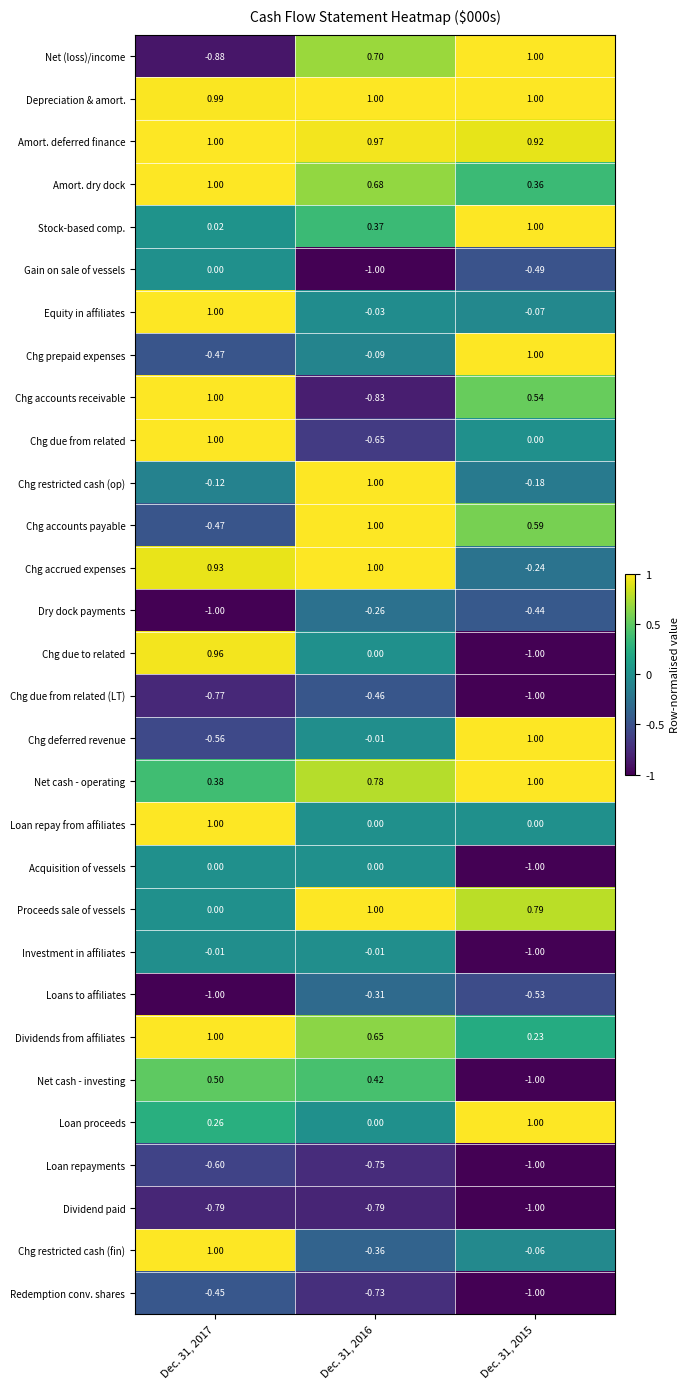

Which series has the largest range (max minus min)?

Chg due to related